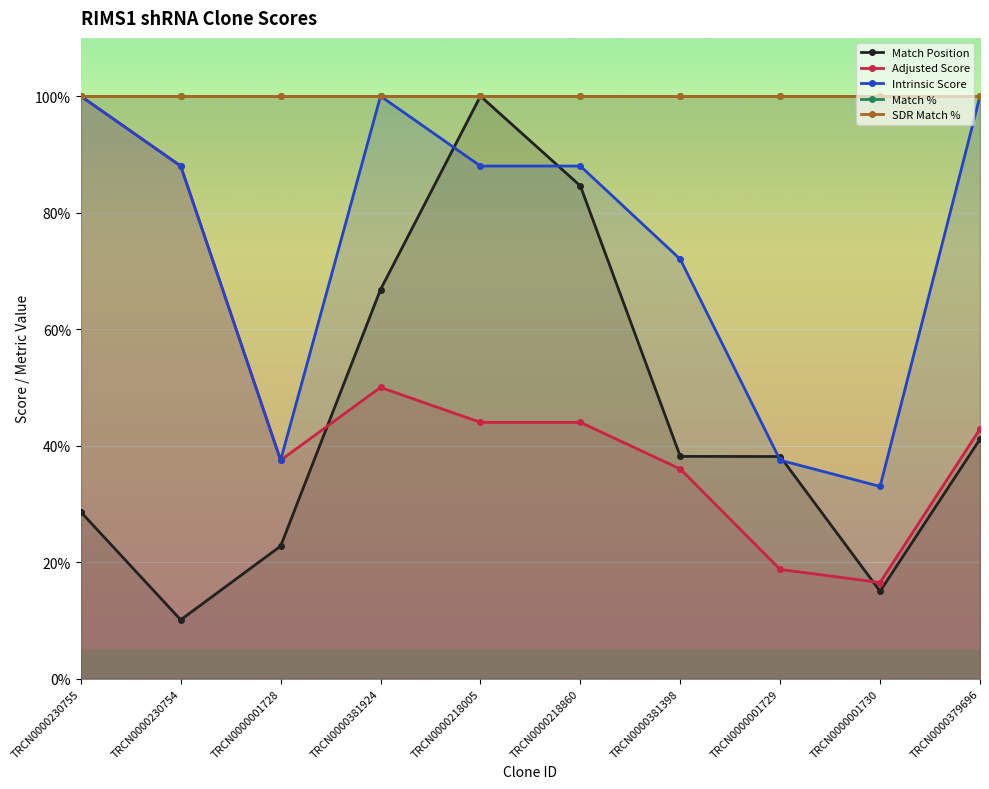

List the labels in order of SDR Match % value, largest first.

TRCN0000230755, TRCN0000230754, TRCN0000001728, TRCN0000381924, TRCN0000218005, TRCN0000218860, TRCN0000381398, TRCN0000001729, TRCN0000001730, TRCN0000379696